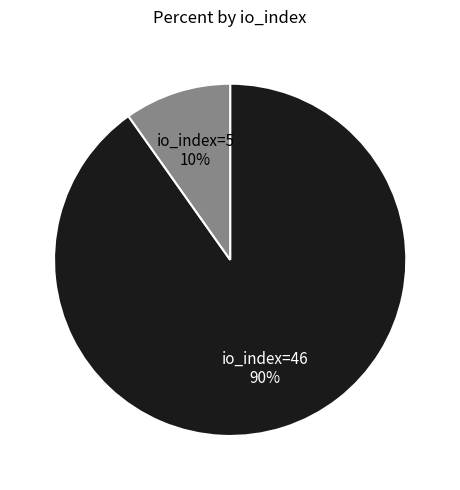

To the nearest percent, what is the average slice percentage?

50%